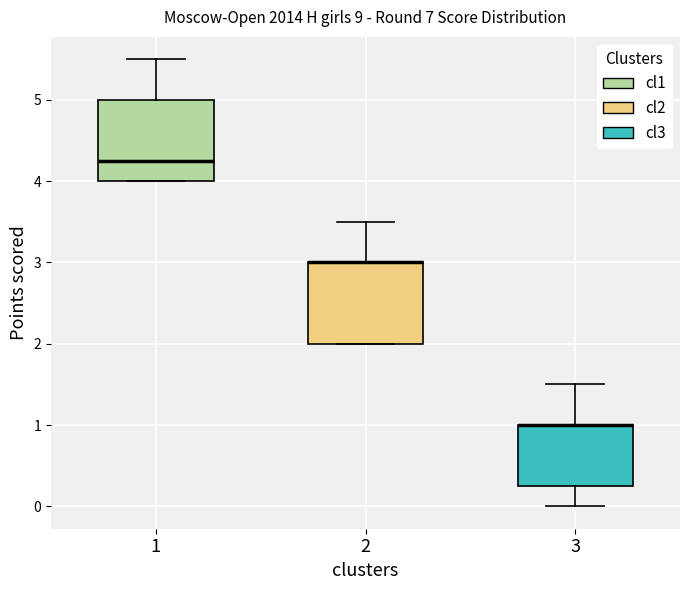

Reading left to right, read every box against the y-axis: the position of its median line, the range the box covers, and the ends of its whiskers. The values are not printed on the chart, so give them approximately, as read against the axis.

1: median 4.3, box 4.0 to 5.0, whiskers 4.0 to 5.5
2: median 3.0 (drawn on the box's upper edge), box 2.0 to 3.0, whiskers 2.0 to 3.5
3: median 1.0 (drawn on the box's upper edge), box 0.3 to 1.0, whiskers 0.0 to 1.5